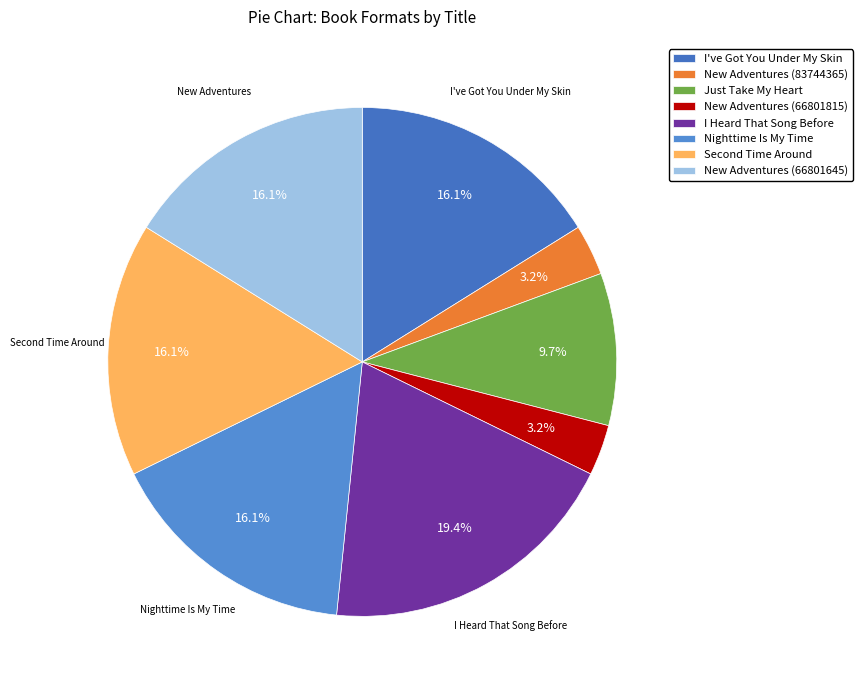

Which category has the biggest portion of the pie?

I Heard That Song Before